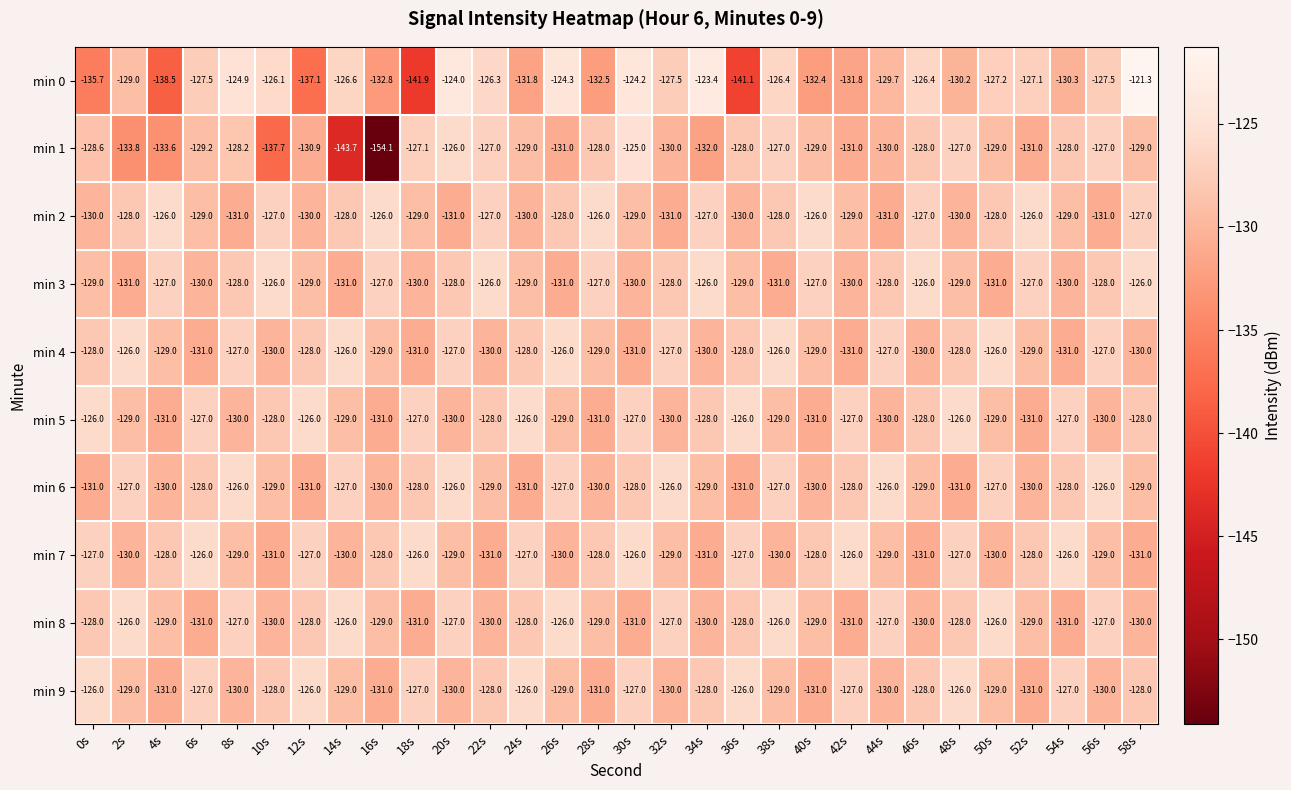

How many data points does each series have?

30